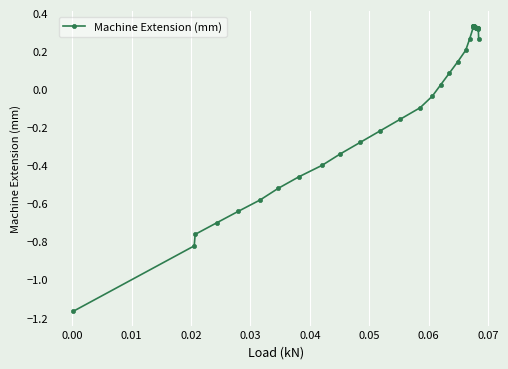

What is the value of the 9th point from the left?

-0.4